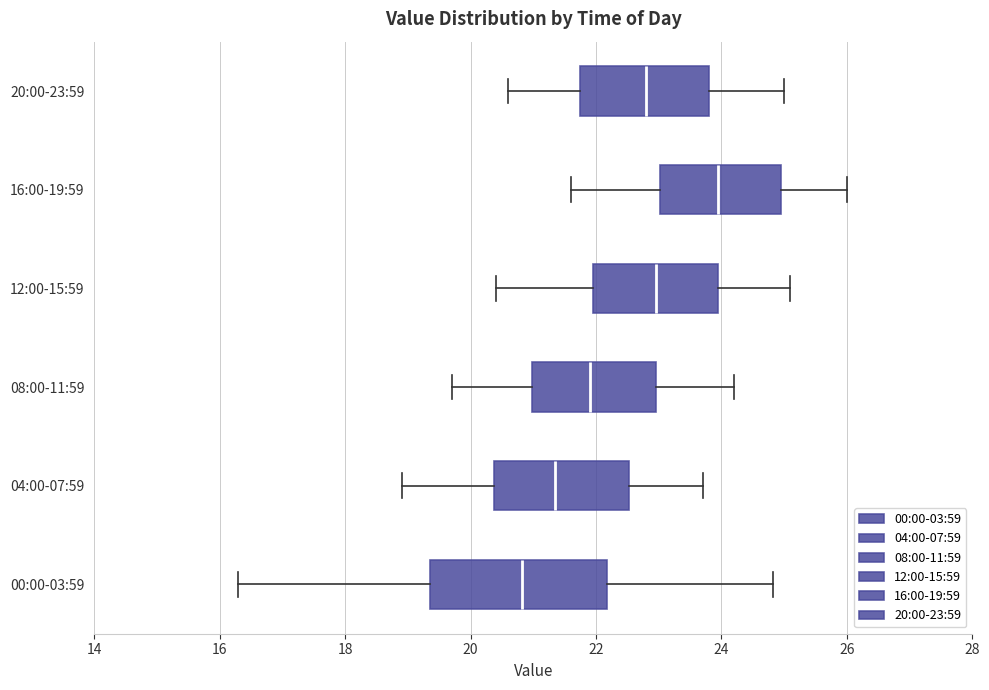

Reading bottom to top, read every box against the x-axis: the position of its median line, the range the box covers, and the ends of its whiskers. The values are not printed on the chart, so give them approximately, as read against the axis.

00:00-03:59: median 20.8, box 19.4 to 22.2, whiskers 16.4 to 24.8
04:00-07:59: median 21.4, box 20.4 to 22.6, whiskers 19.0 to 23.8
08:00-11:59: median 22.0, box 21.0 to 23.0, whiskers 19.8 to 24.2
12:00-15:59: median 23.0, box 22.0 to 24.0, whiskers 20.4 to 25.2
16:00-19:59: median 24.0, box 23.0 to 25.0, whiskers 21.6 to 26.0
20:00-23:59: median 22.8, box 21.8 to 23.8, whiskers 20.6 to 25.0